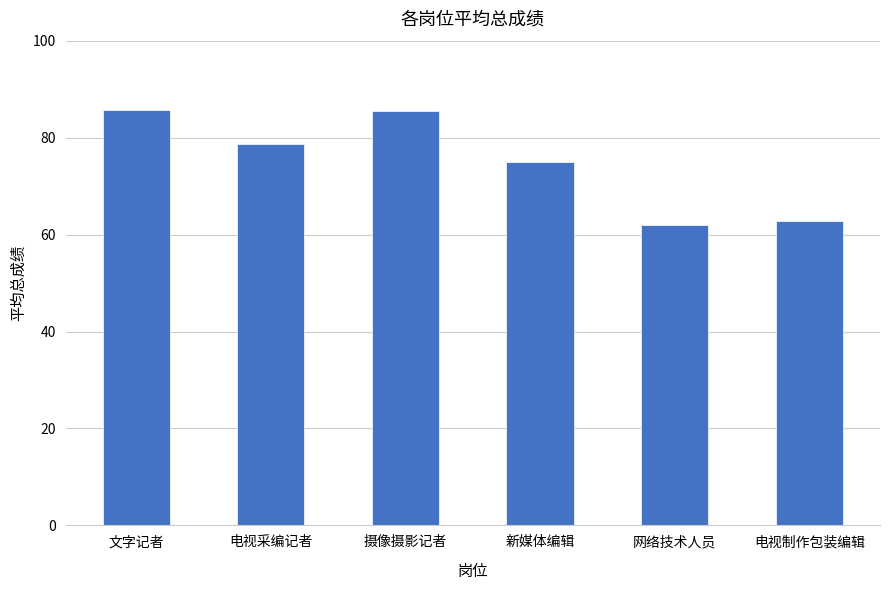

What is the maximum value shown in the chart?

85.7